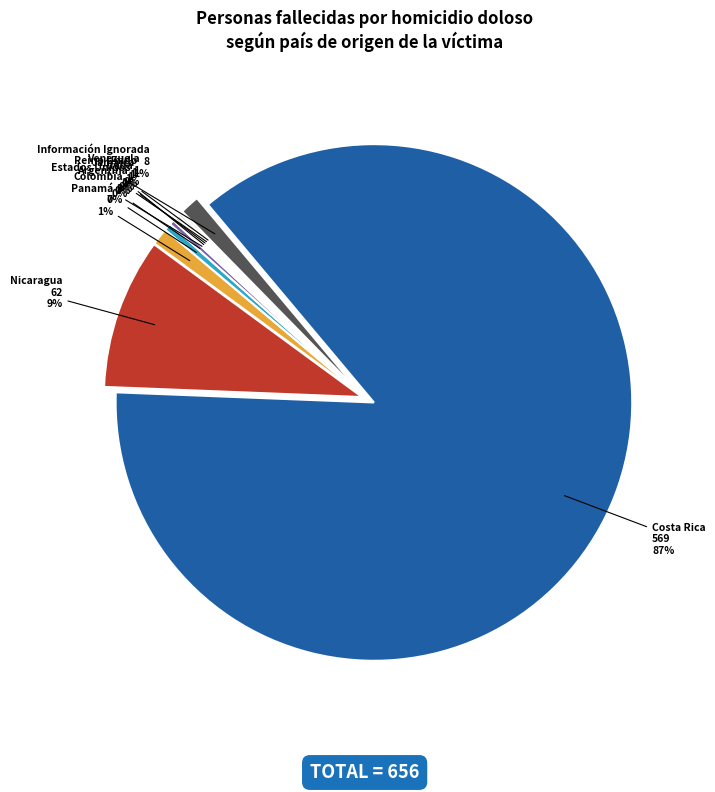

What is the largest slice in the pie chart?

Costa Rica